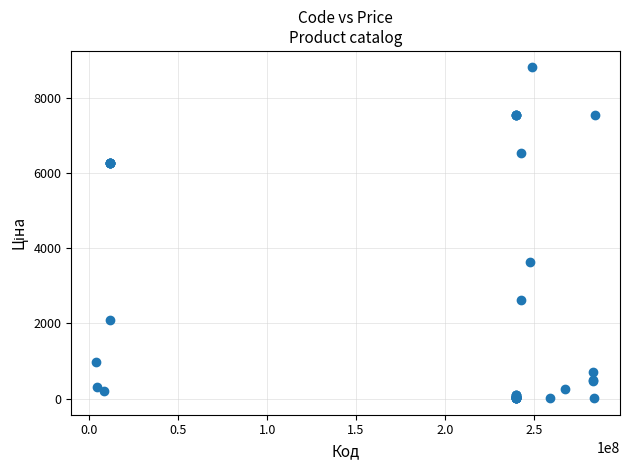

What Y value in the scatter plot is closest to 4406?

3622.2